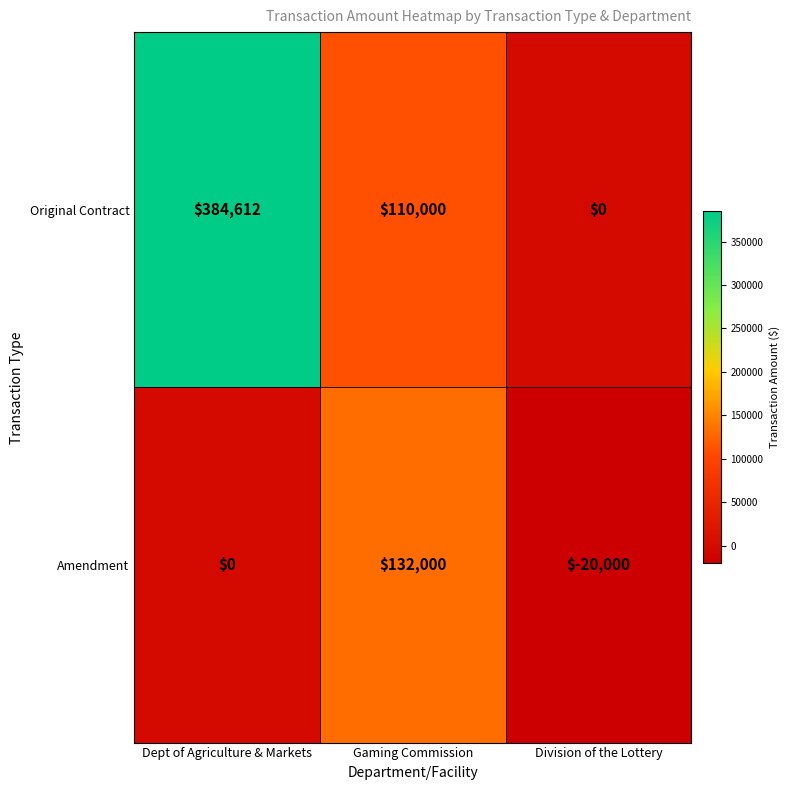

Which series has the largest total across all categories?

Original Contract